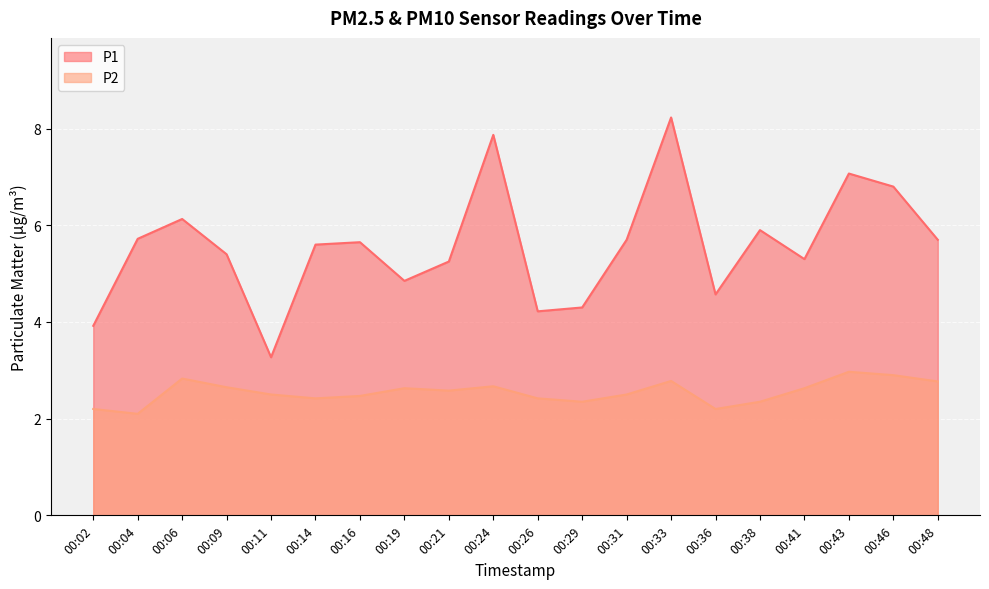

Rank the series by their maximum value, from lowest to highest.

P2, P1